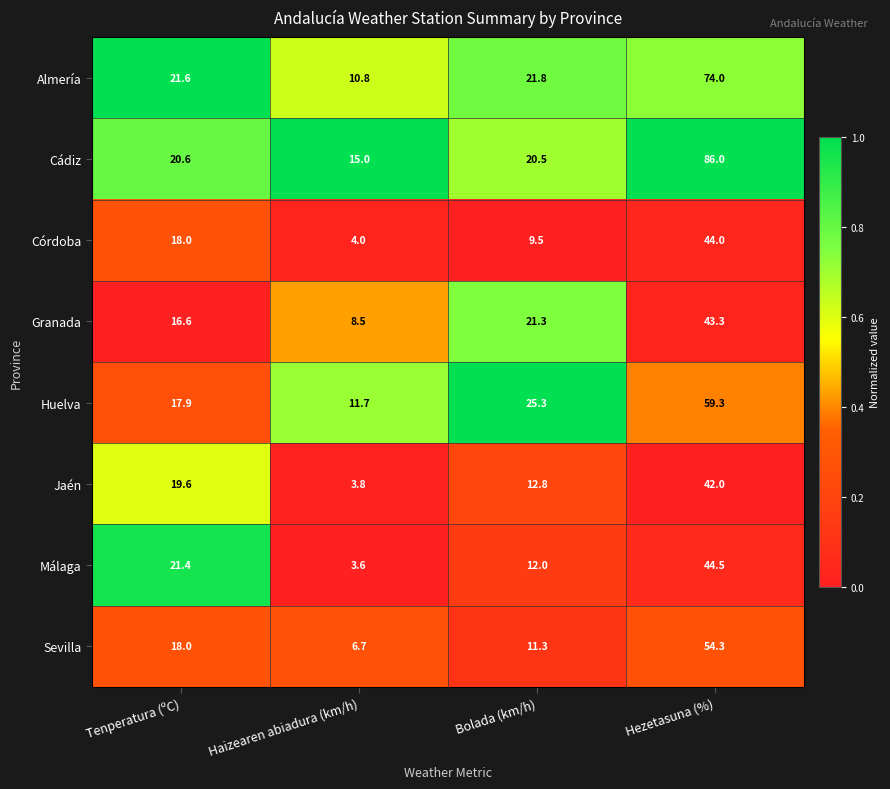

The Huelva series shows 24.8 at Tenperatura (ºC). True or false?

False